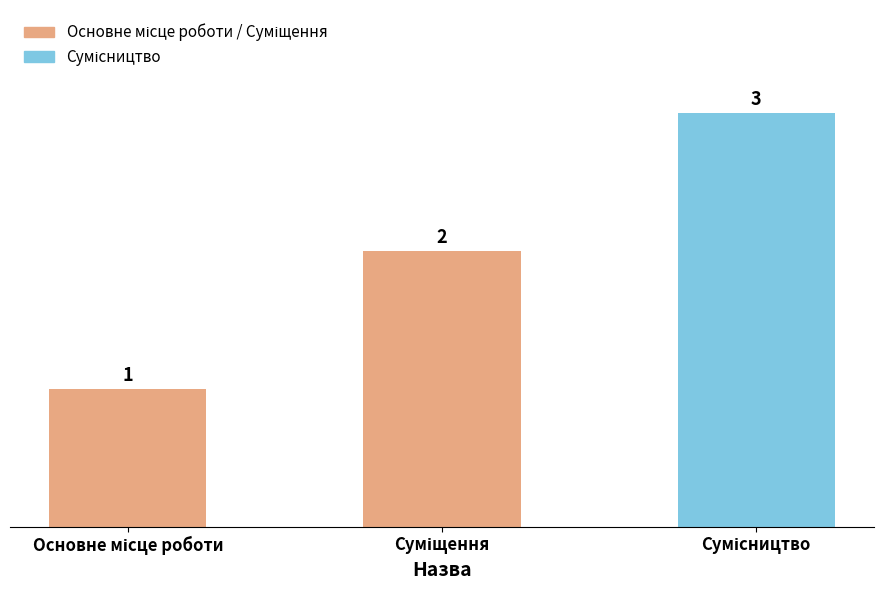

Does the chart contain any negative values?

No